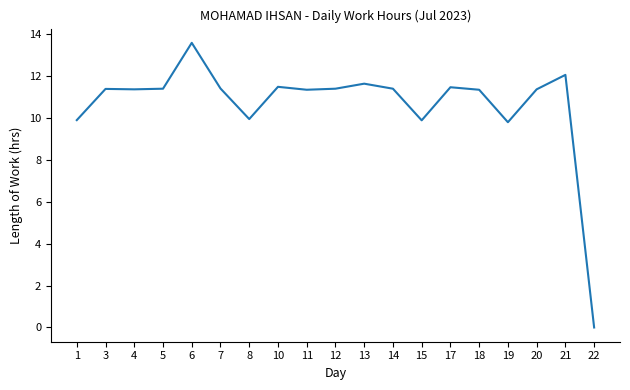

What is the change in value from 12 to 22?

-11.4